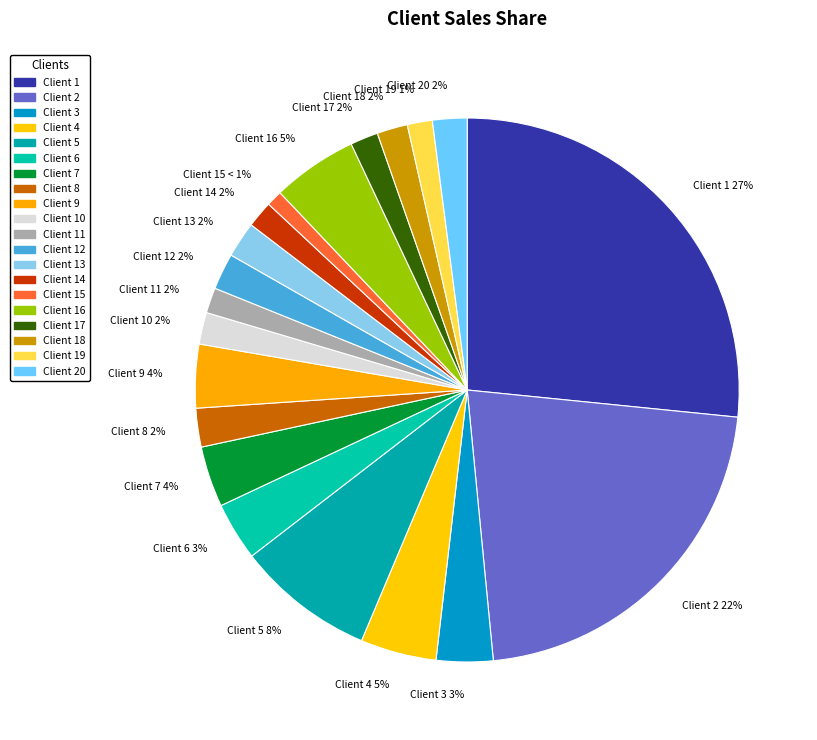

Does Client 4 5% account for over 50% of the chart?

No